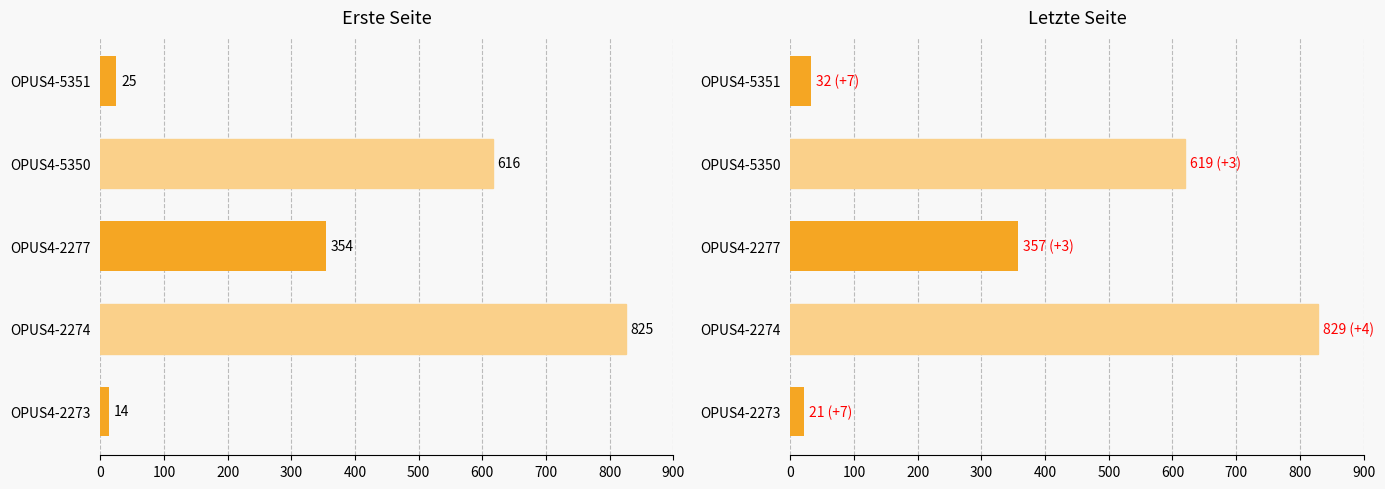

How many groups of bars are there?

5